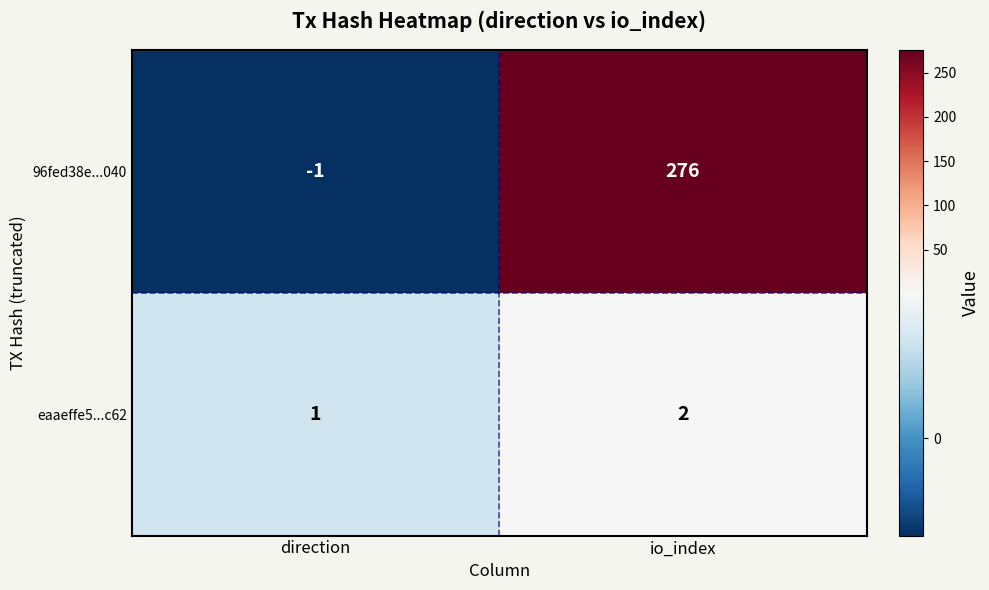

Reading right to left, transcribe all the data shown in this chart.

96fed38e...040: 276	-1
eaaeffe5...c62: 2	1